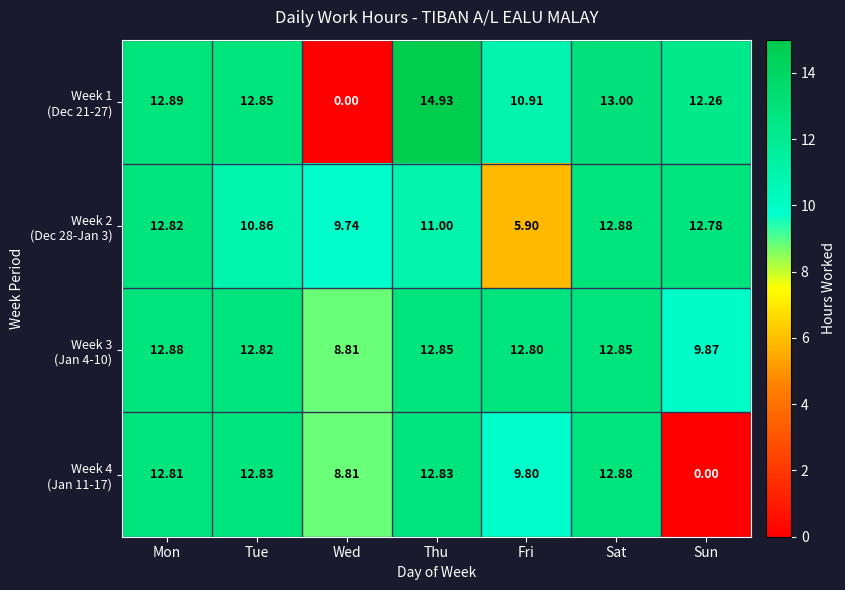

How many data points does each series have?

7